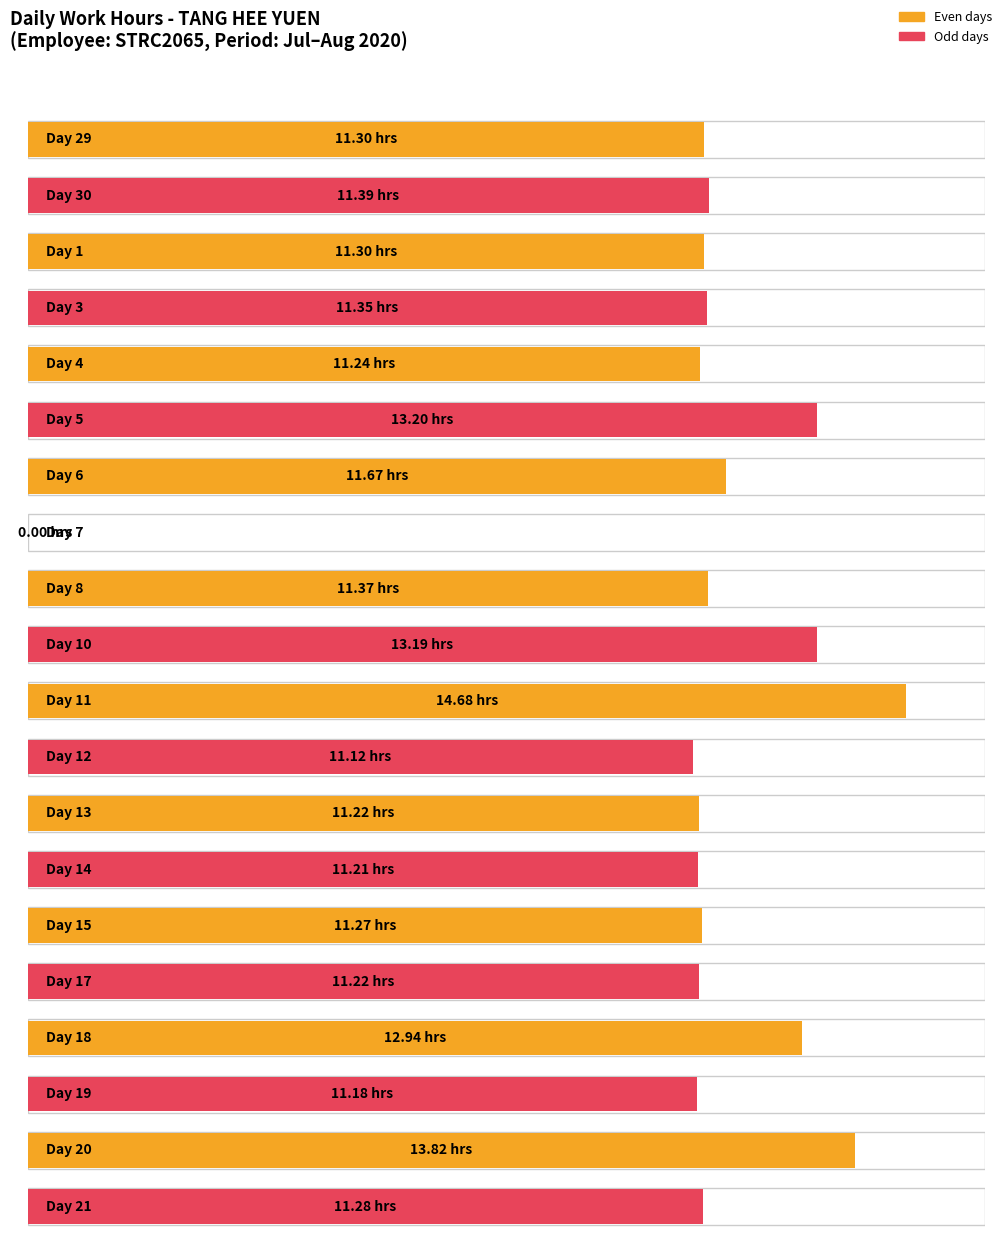

What is the ratio of the value at 6 to the value at 21?

1.0